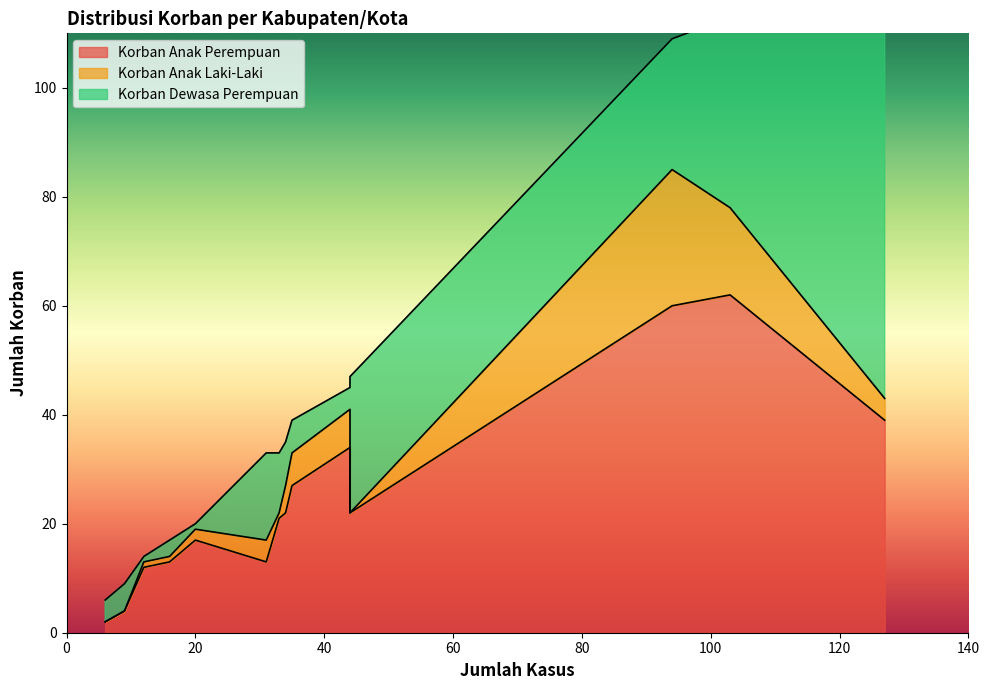

What is the value of the Korban Anak Laki-Laki point at the 14th from the left?

16